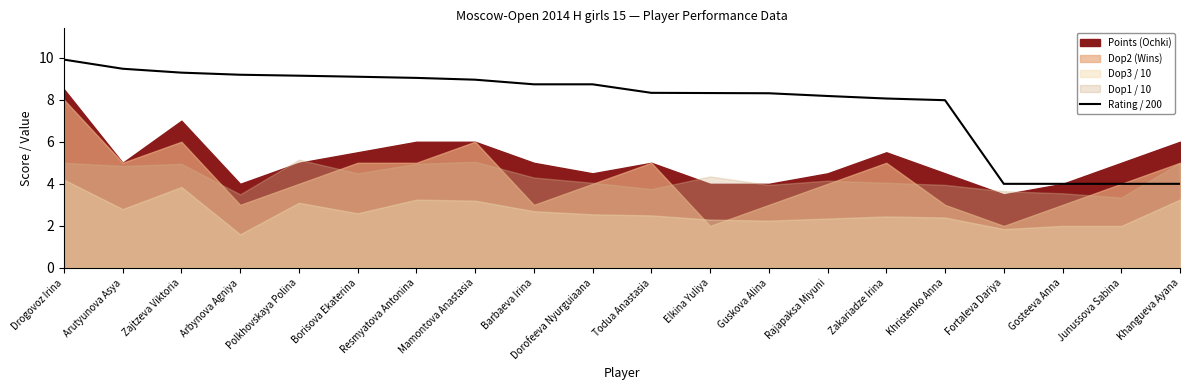

What position from the left is Gosteeva Anna?

18